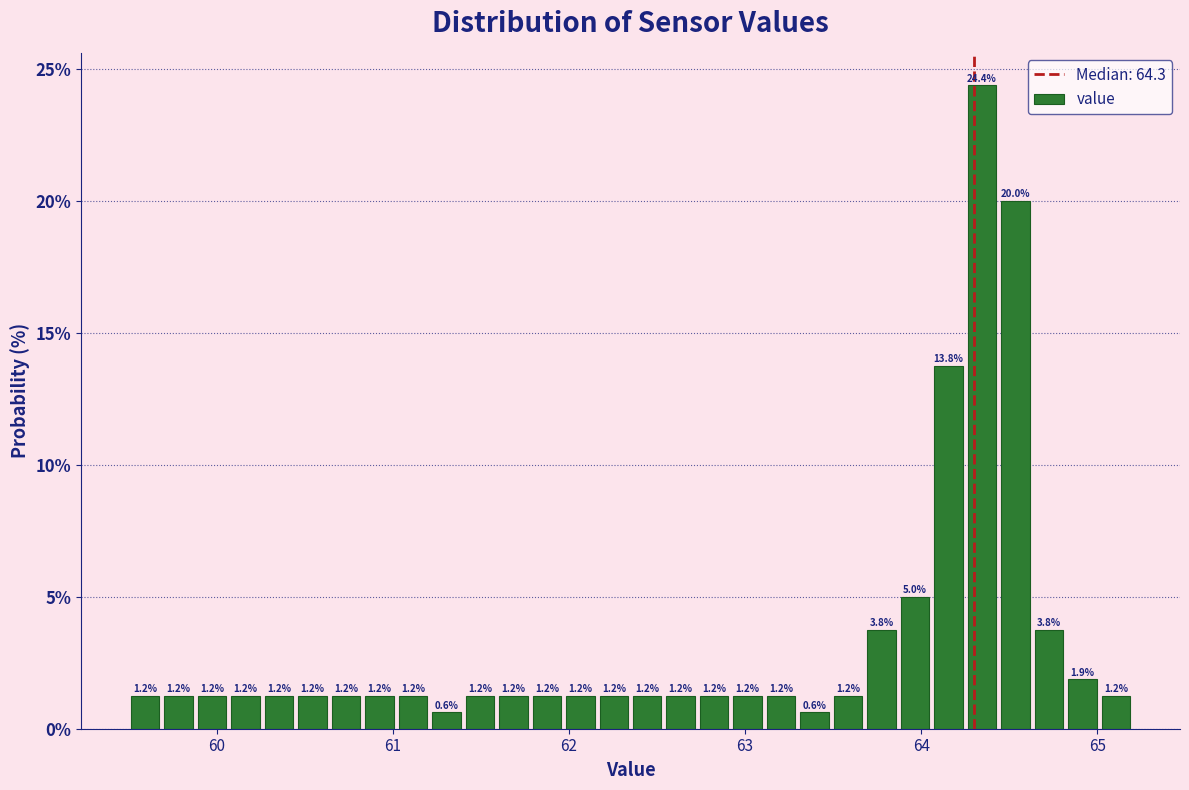

Around what value on the x-axis is the tallest bar? Give the approximate position of its centre, as read against the axis.

64.3